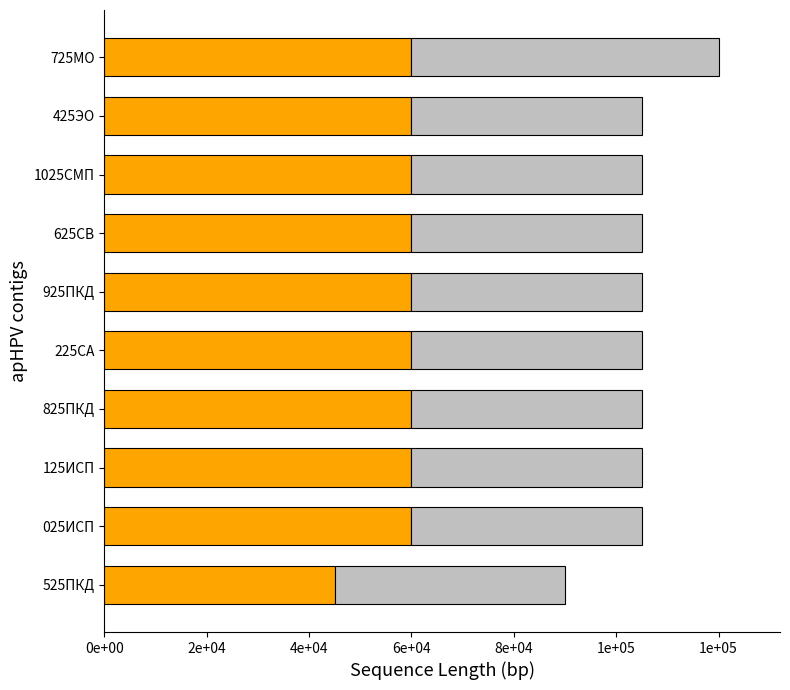

How many bars are there in each group?

2